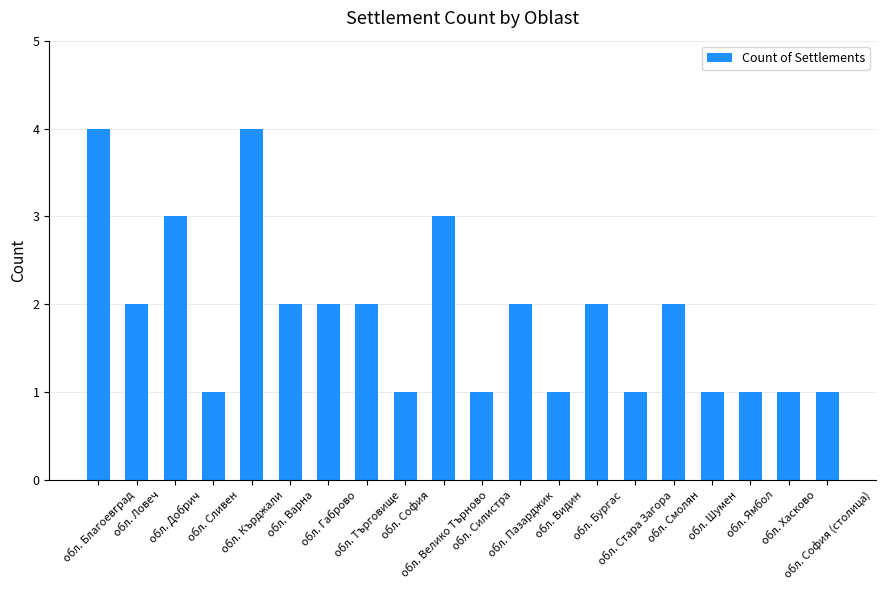

Reading right to left, what are all the values shown in this chart?

1	1	1	1	2	1	2	1	2	1	3	1	2	2	2	4	1	3	2	4